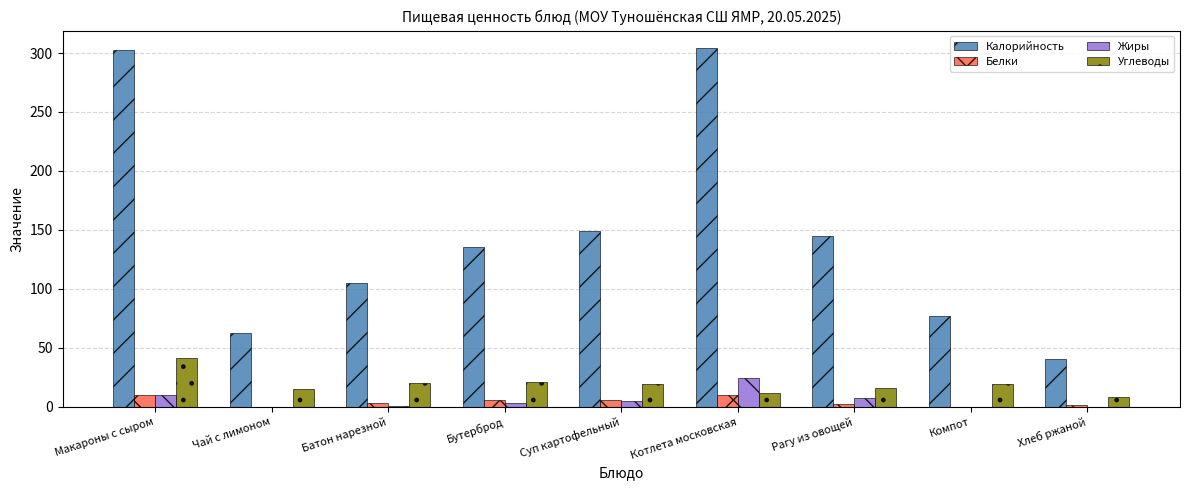

True or false: Жиры has a value of 0.0 at Компот.

True